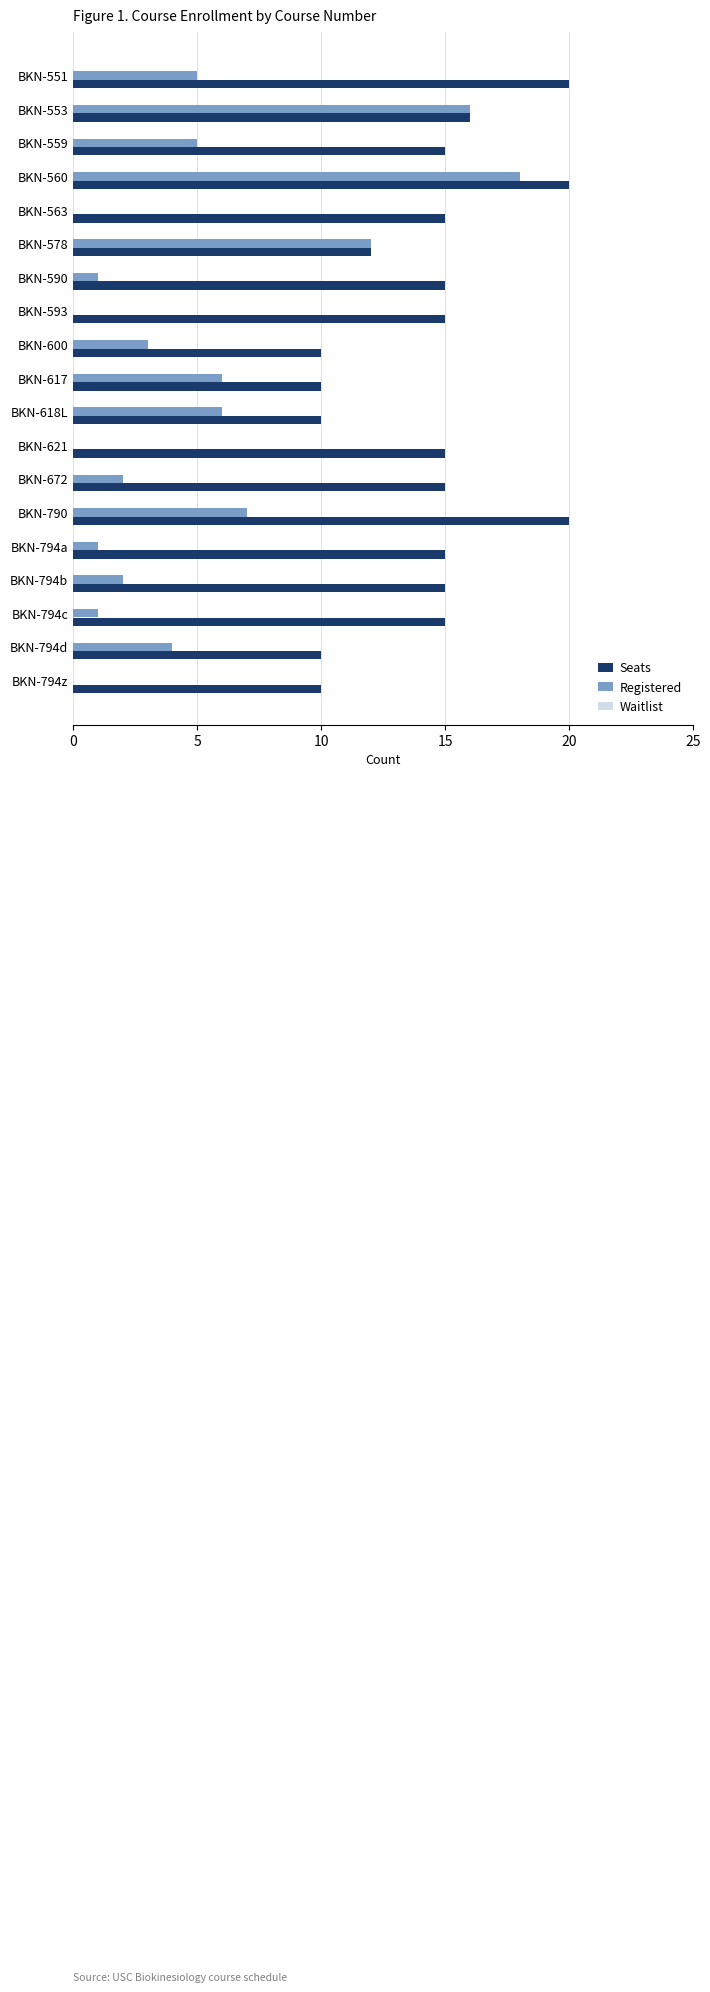

Is it true that Seats equals 15 at BKN-794d?

False